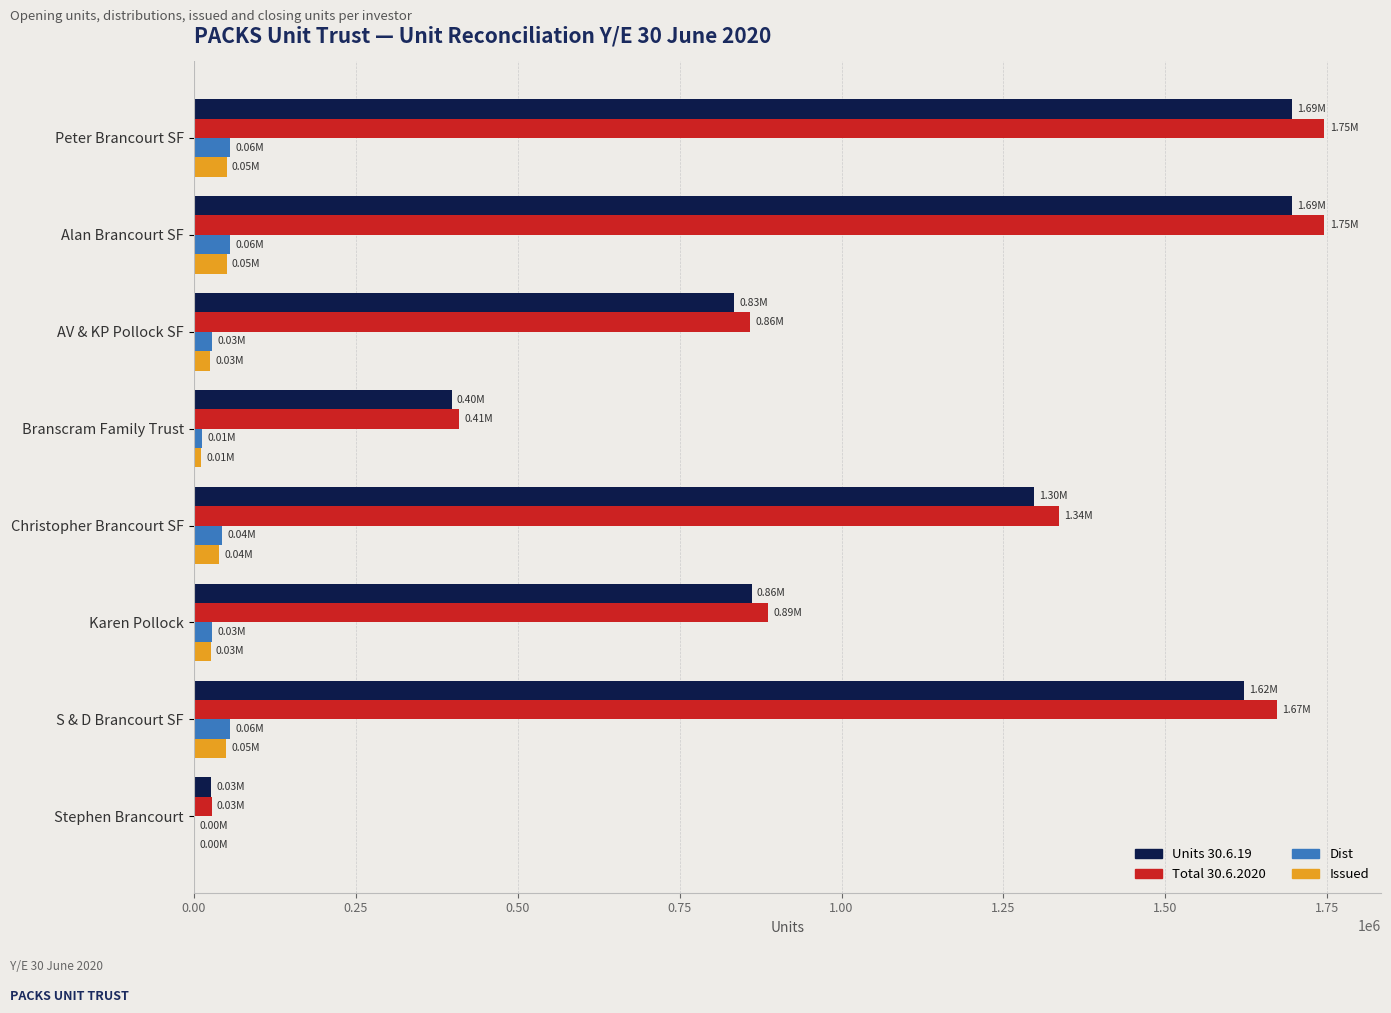

What is the sum of all Dist values?

282449.4